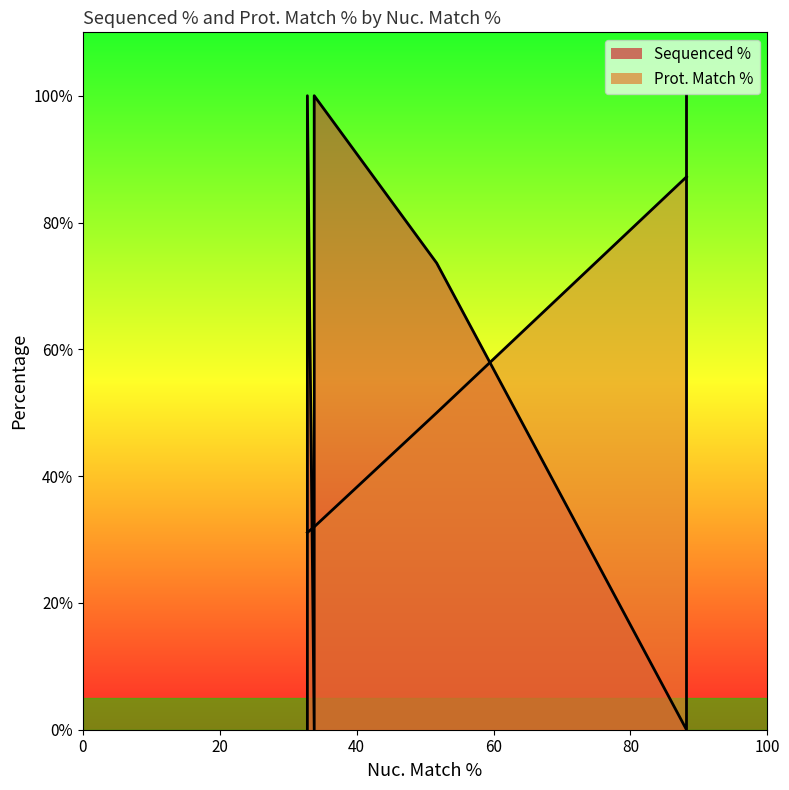

Rank the series by their average value, from lowest to highest.

Prot. Match %, Sequenced %